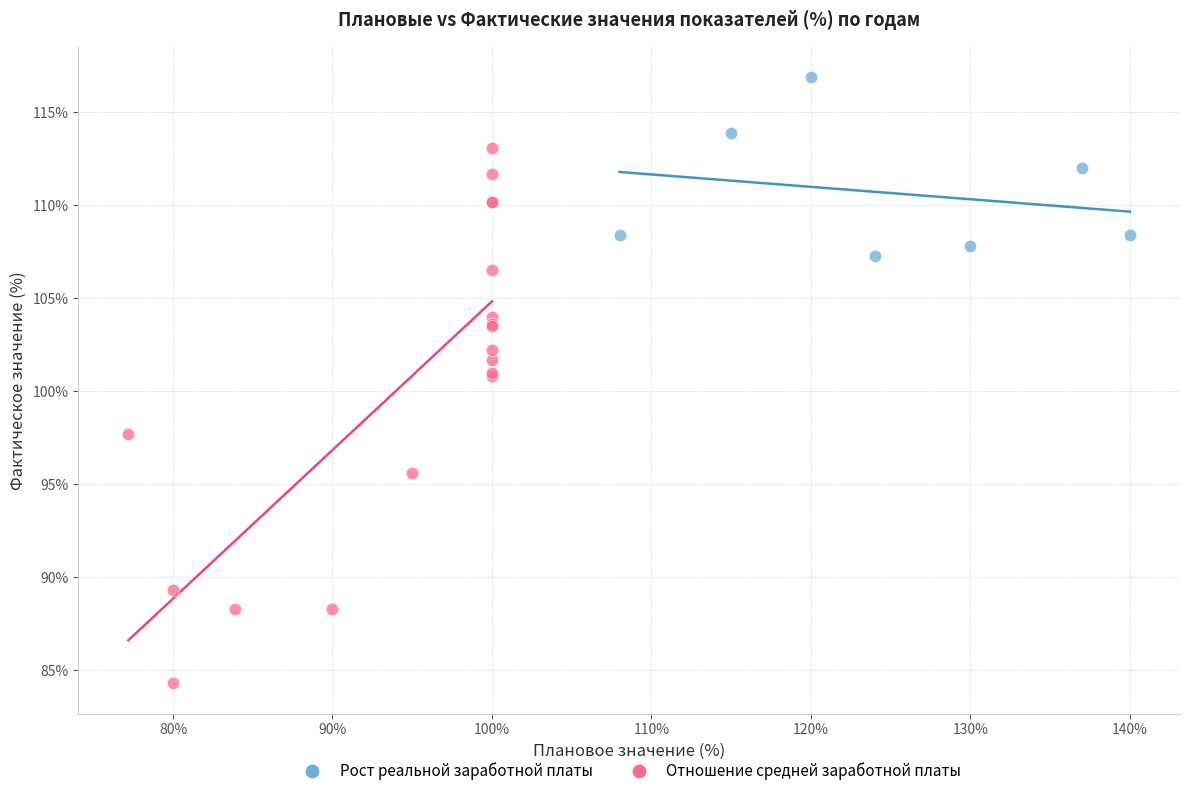

Which series has the largest Y range (max minus min)?

Отношение средней заработной платы